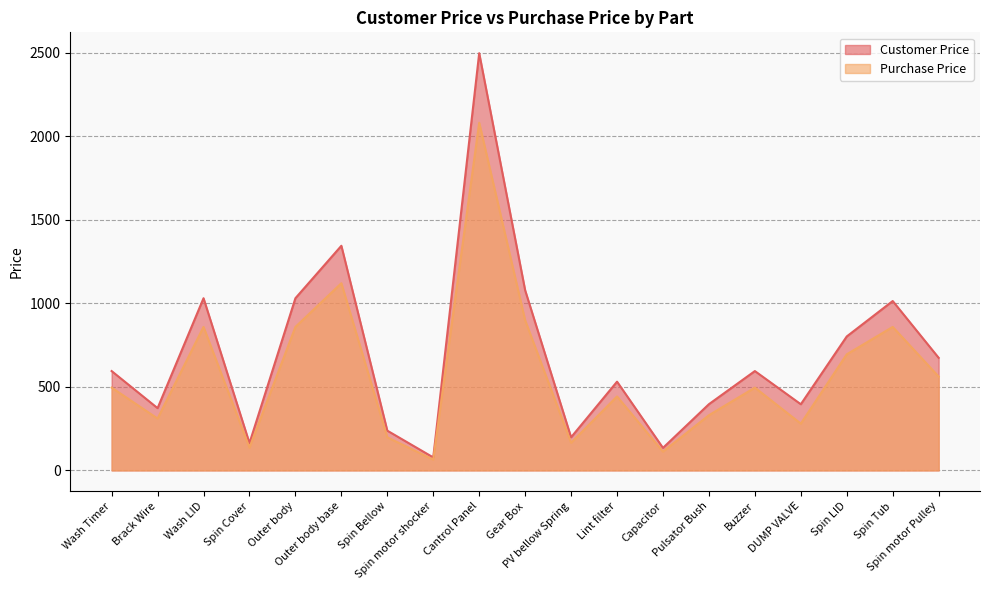

How many categories are shown in the chart?

19